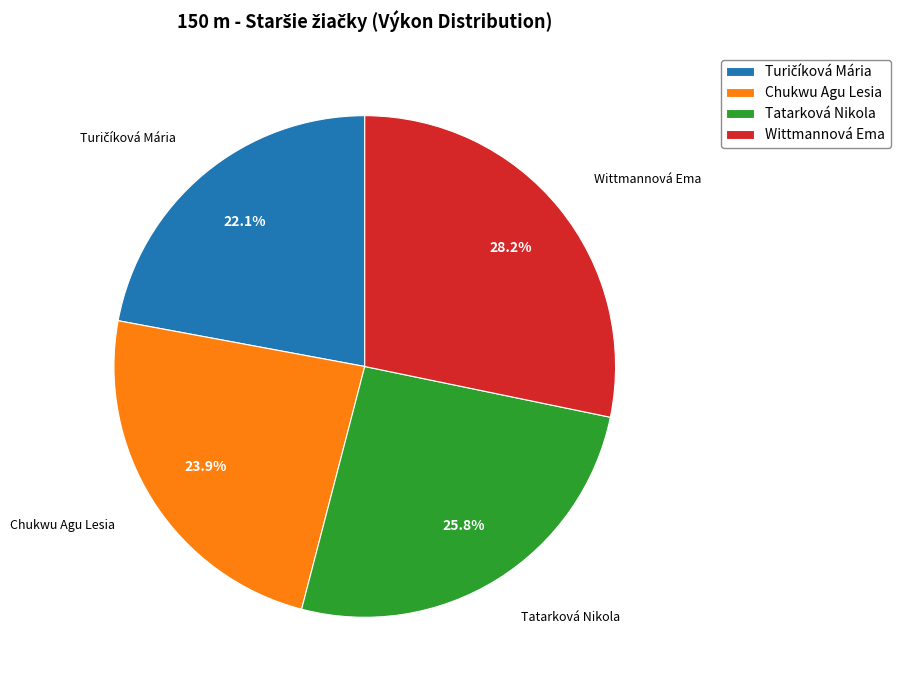

The Chukwu Agu Lesia slice represents 24% of the pie. True or false?

True